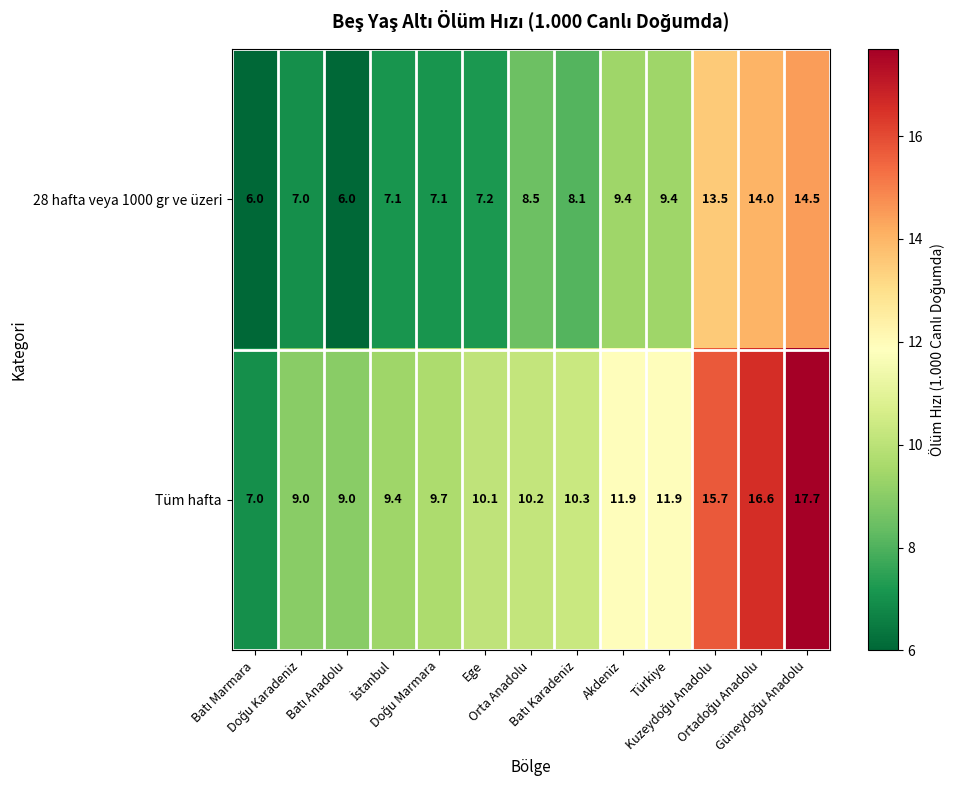

Which series has the largest total across all categories?

Tüm hafta